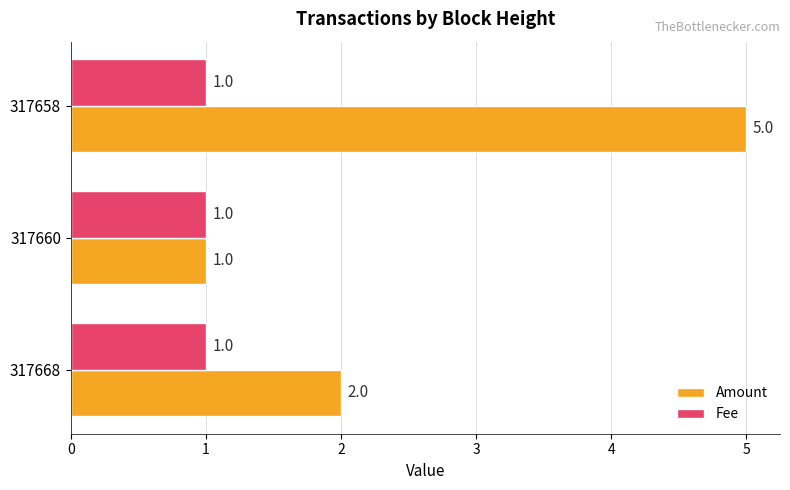

Count the Amount values in the range 1 to 5.

3